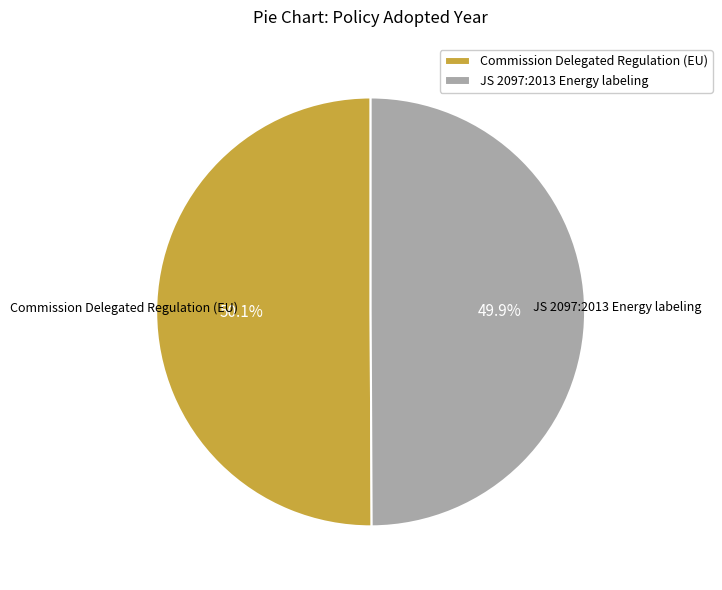

What is the ratio of the value at Commission Delegated Regulation (EU) to the value at JS 2097:2013 Energy labeling?

1.0